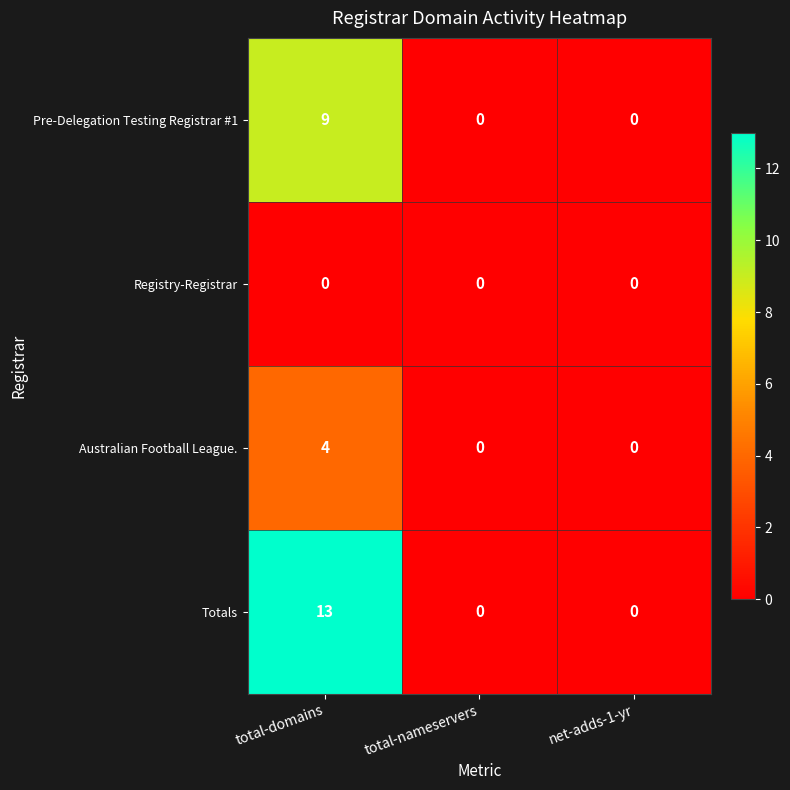

Count the number of data series in this chart.

4